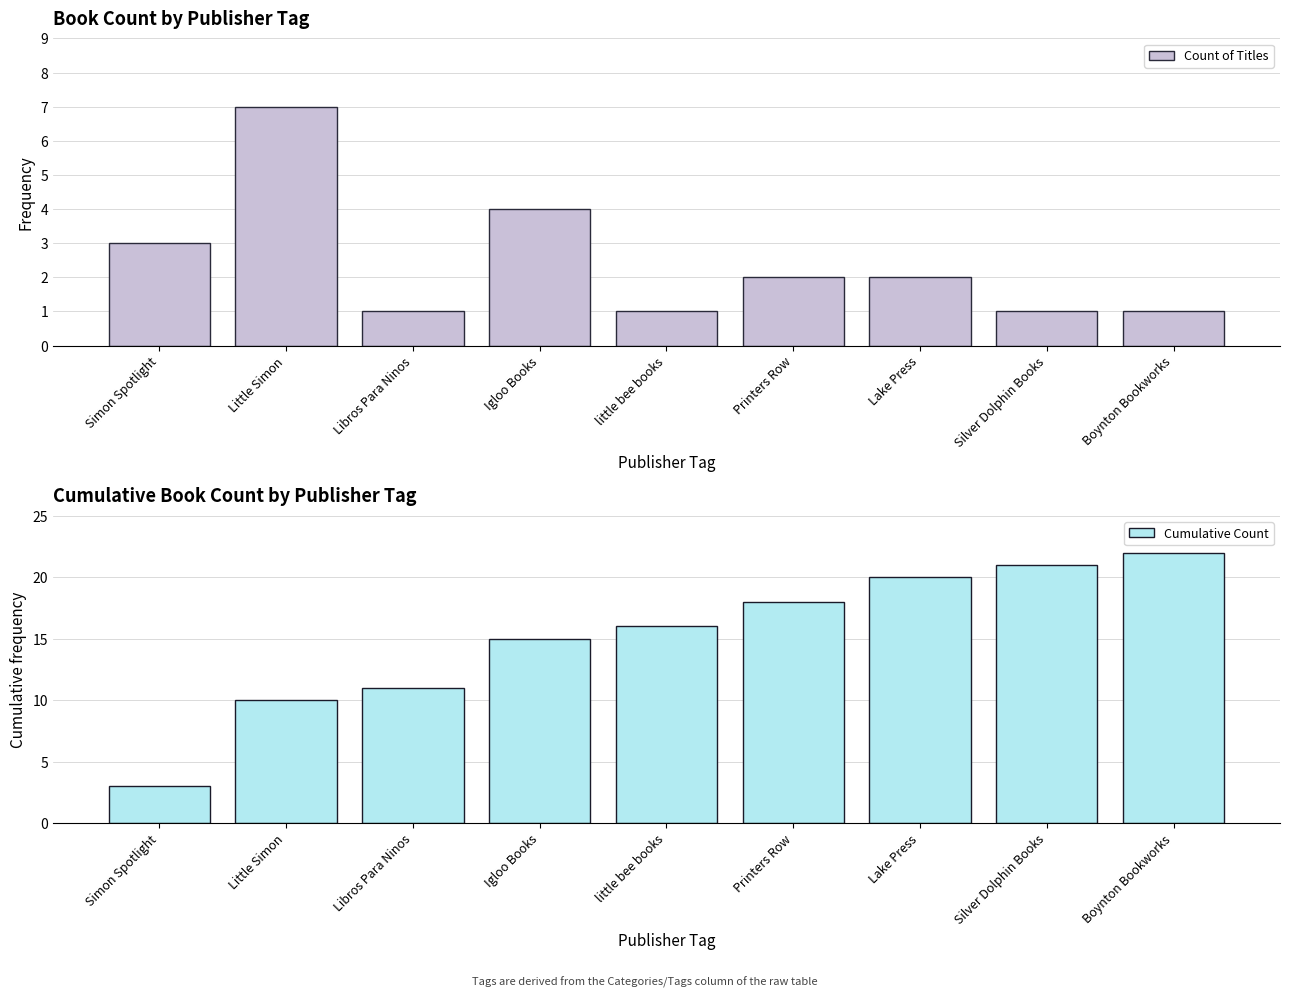

Rank the categories by Count of Titles value from highest to lowest.

Little Simon, Igloo Books, Simon Spotlight, Printers Row, Lake Press, Libros Para Ninos, little bee books, Silver Dolphin Books, Boynton Bookworks